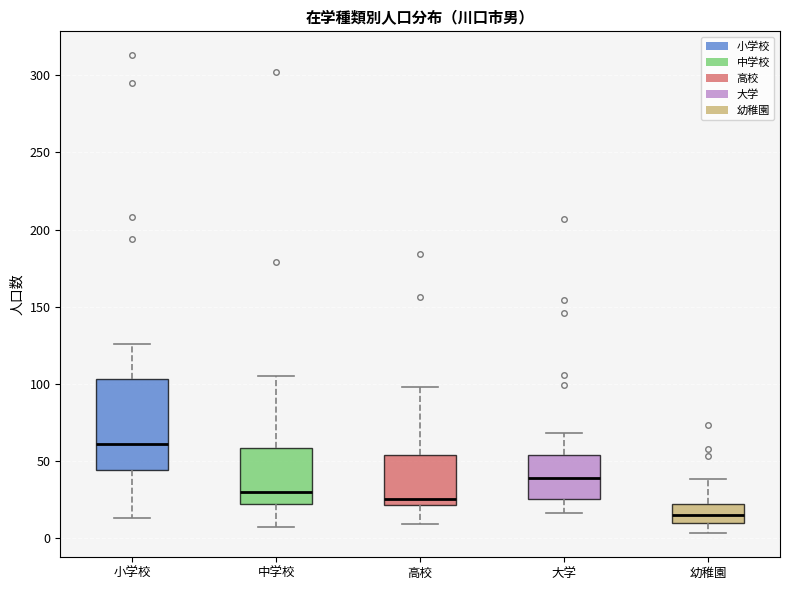

Where does the median line of the box for 大学 sit on the y-axis? The values are not printed on the chart, so give them approximately, as read against the axis.

40